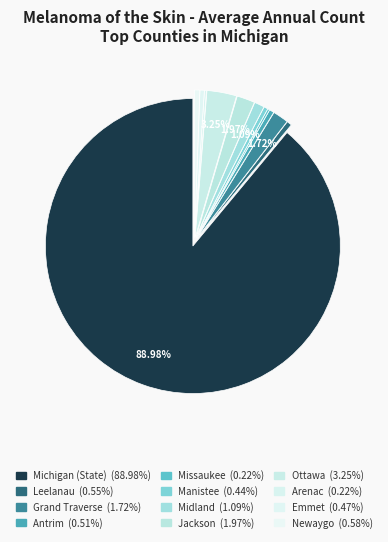

Which category has the biggest portion of the pie?

Michigan